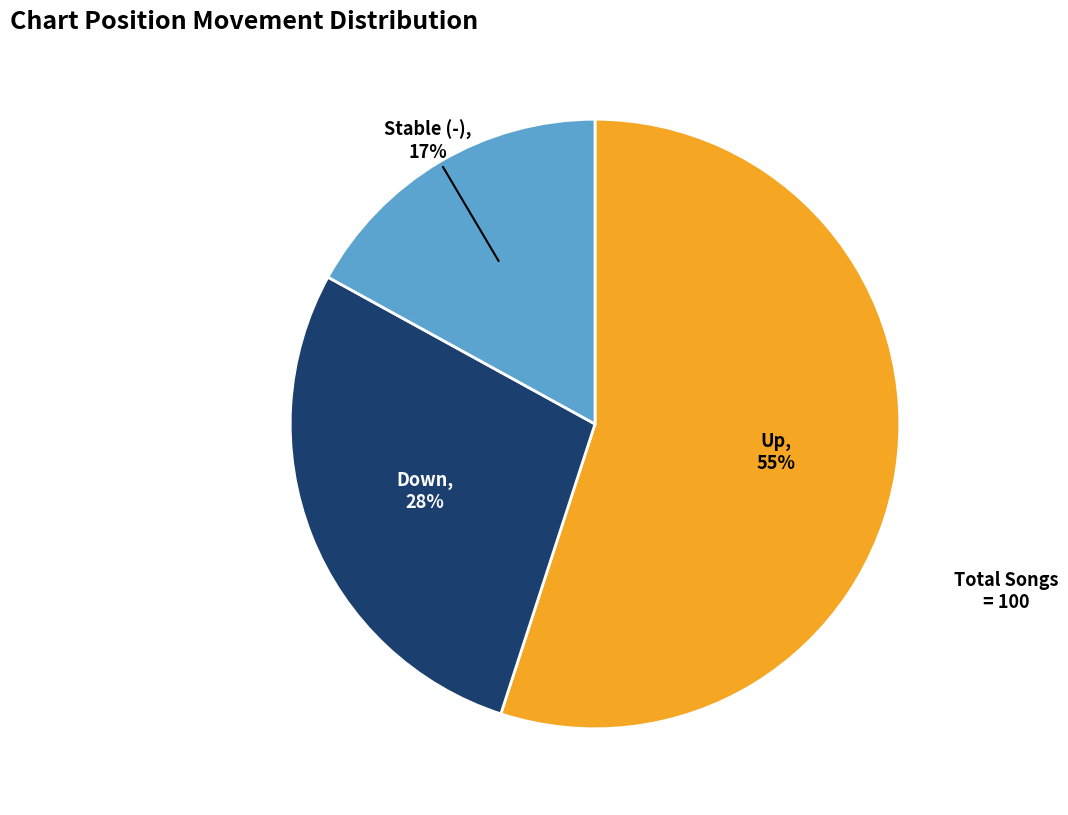

To the nearest percent, what is the combined percentage of Up and Stable (-)?

72%